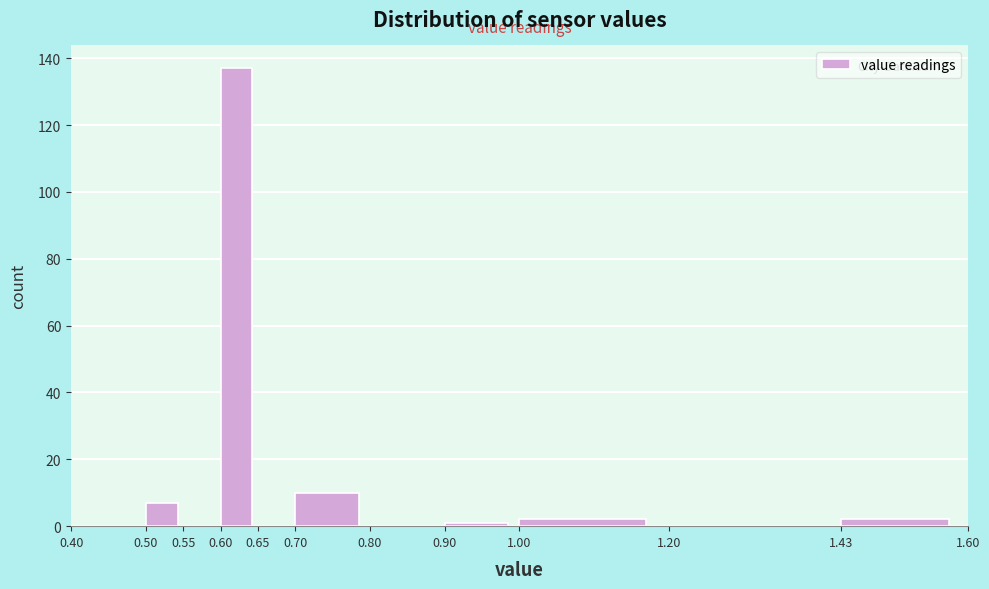

Reading left to right, list every bar in this chart as the range it spans on the x-axis followed by its height. The values are not printed on the chart, so give them approximately, as read against the axis.

0.40 to 0.50: 0
0.50 to 0.55: 8
0.55 to 0.60: 0
0.60 to 0.65: 138
0.65 to 0.70: 0
0.70 to 0.80: 10
0.80 to 0.90: 0
0.90 to 1.00: under 2
1.00 to 1.20: 2
1.20 to 1.43: 0
1.43 to 1.60: 2